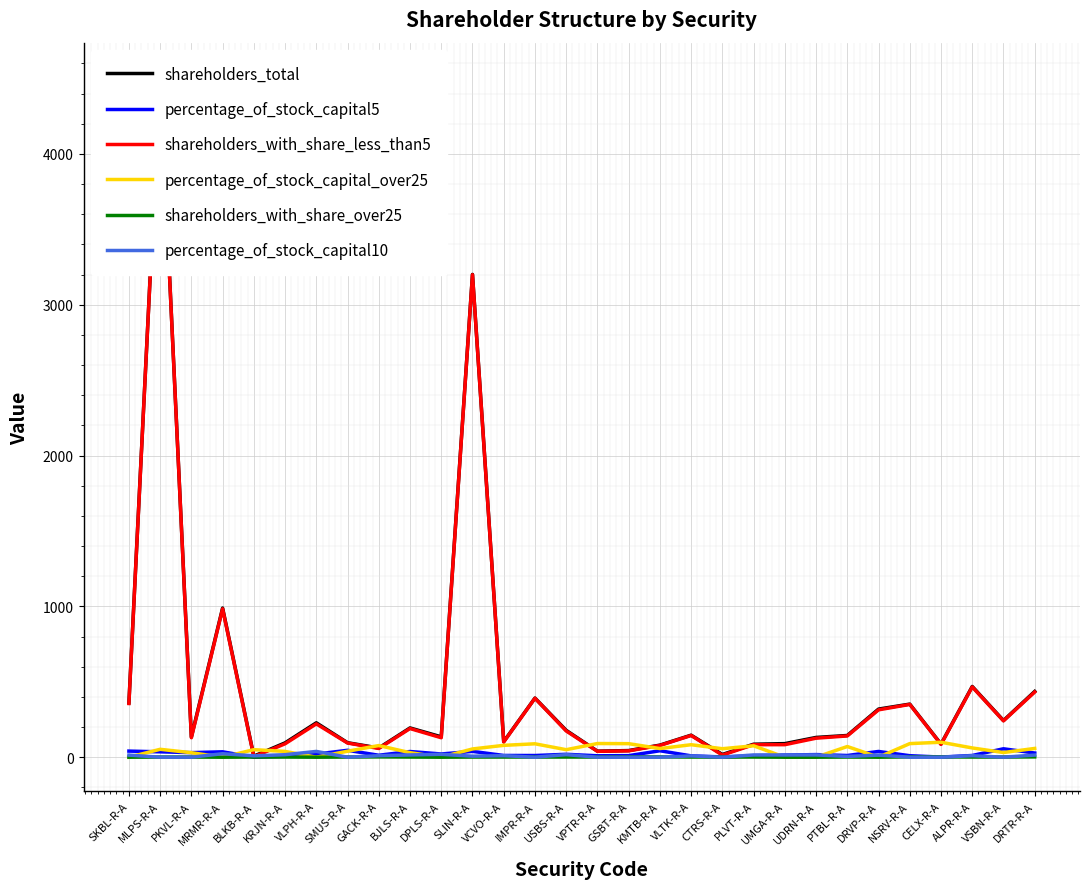

True or false: percentage_of_stock_capital10 has more than 2 points higher than both neighbors.

True